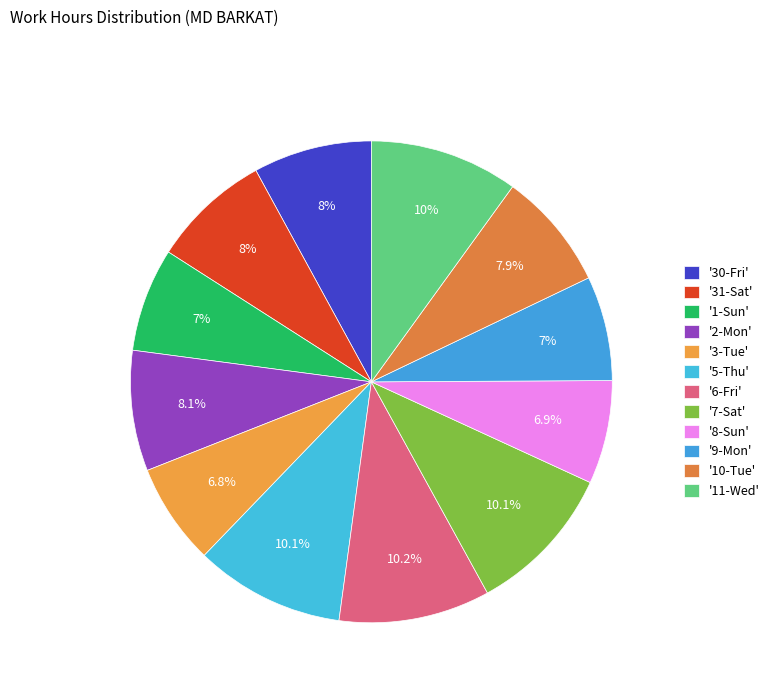

To the nearest percent, what is the difference between the largest and smallest slice percentages?

3%